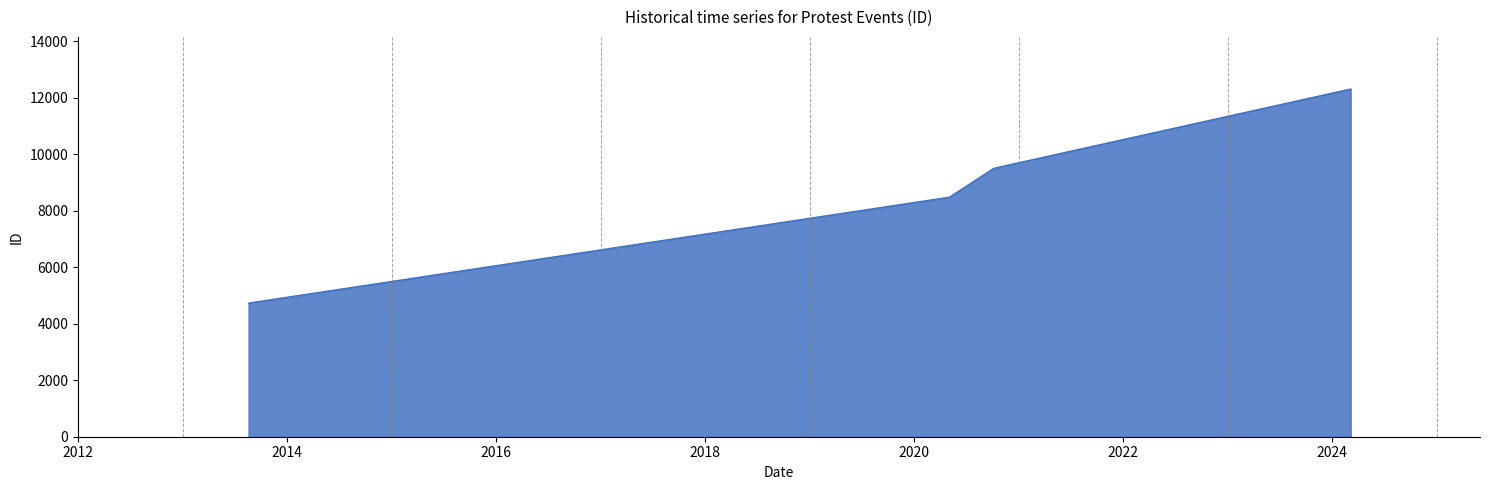

What is the maximum value shown in the chart?

12305